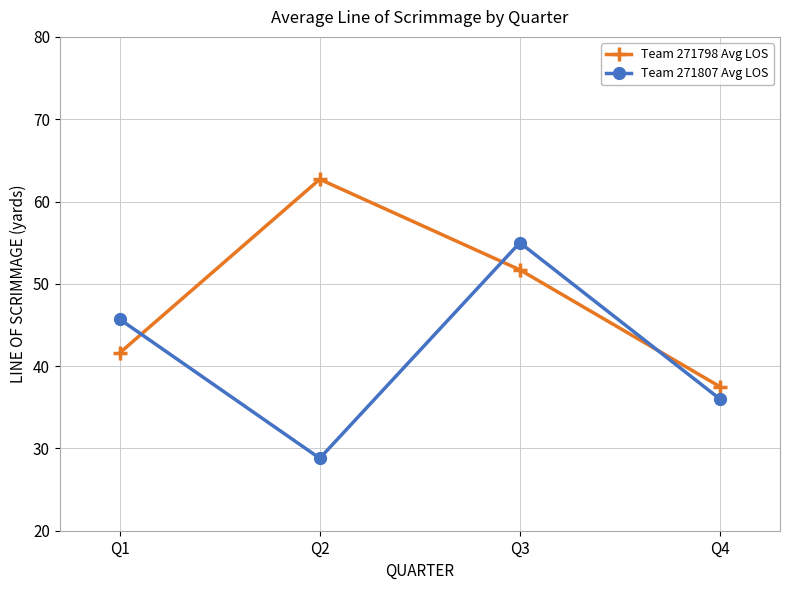

Where is the first local maximum for Team 271807 Avg LOS?

Q3